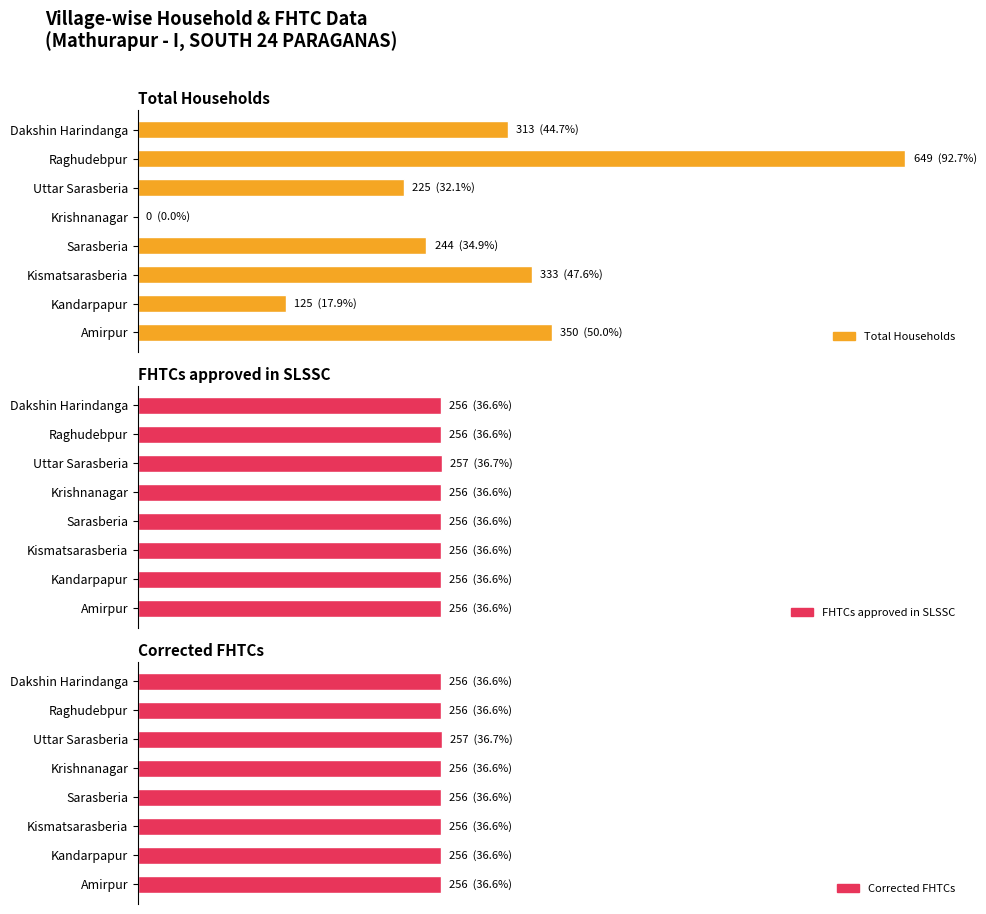

How many groups of bars are there?

8